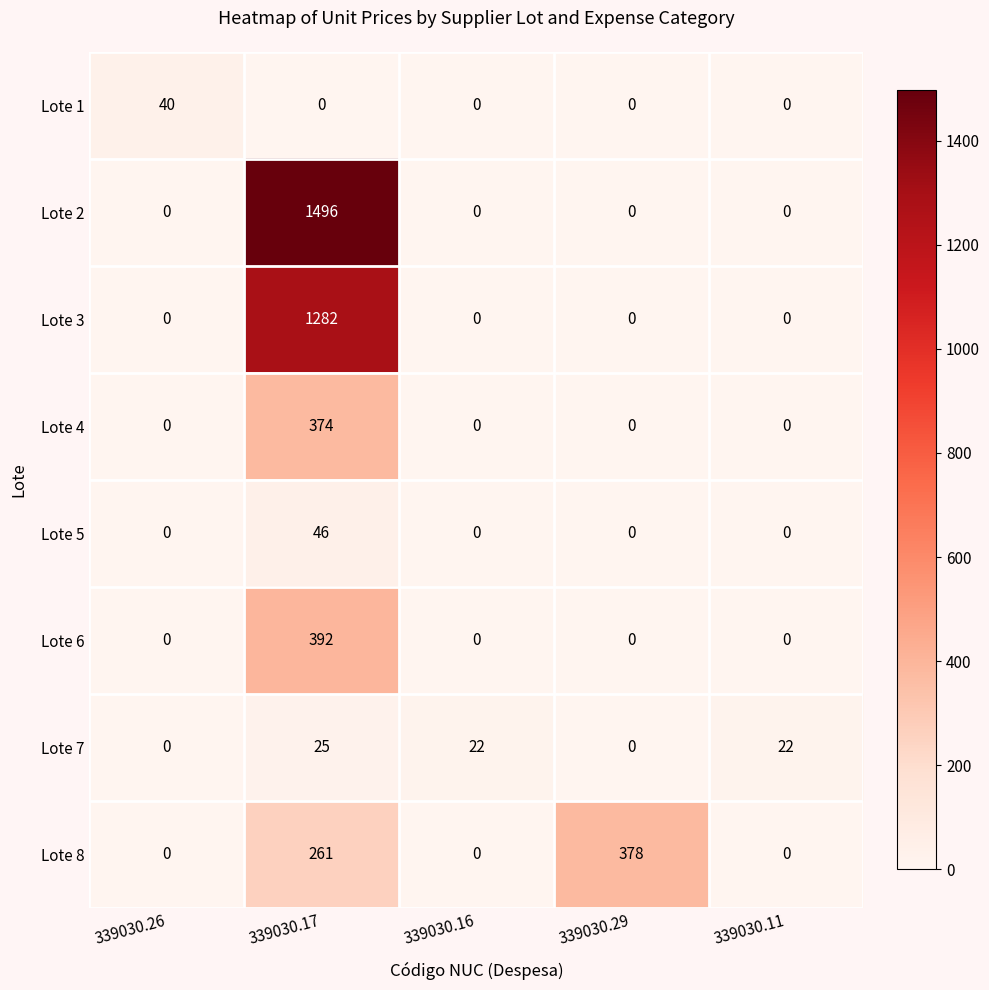

Which label corresponds to the largest value in the chart?

339030.17